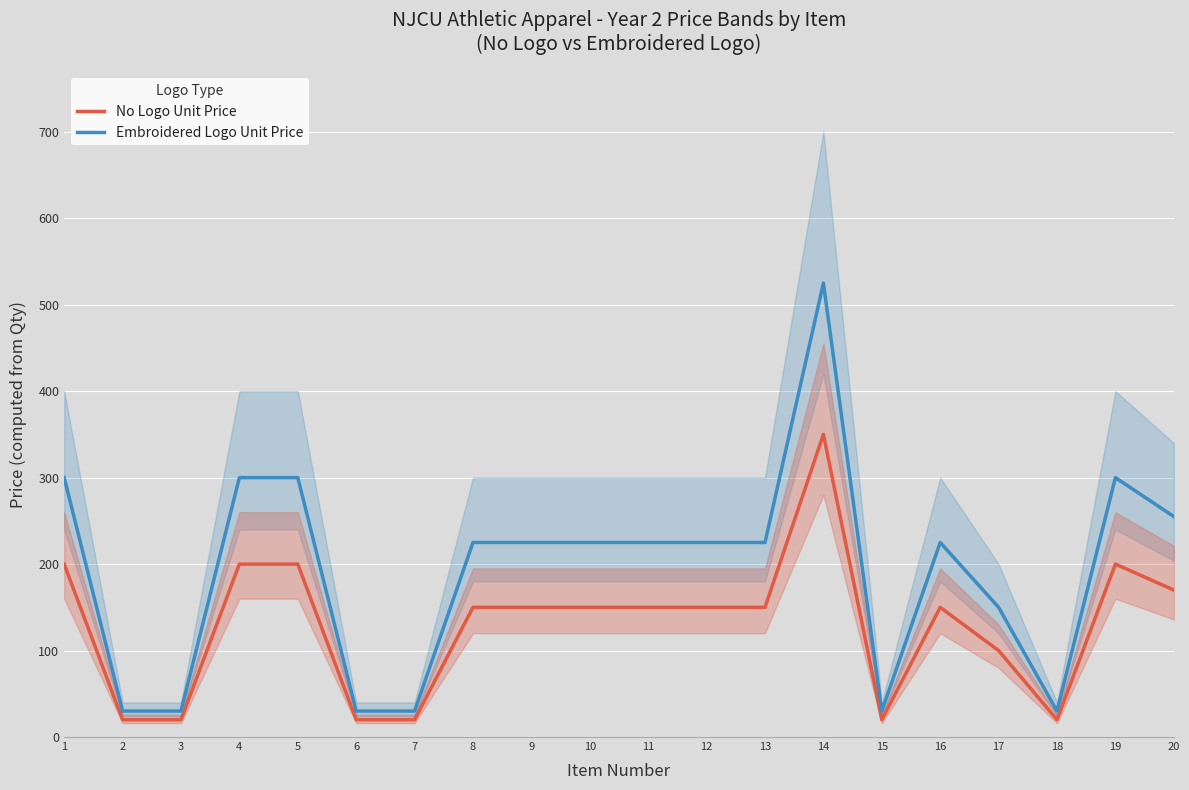

The Embroidered Logo Unit Price series shows 380 at 10. True or false?

False